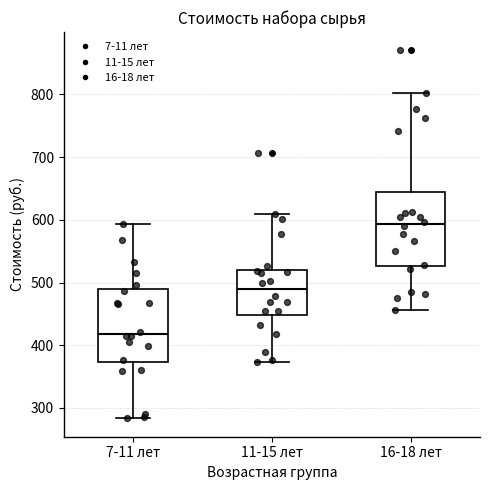

Where is the lower edge of the box for 16-18 лет on the y-axis? The values are not printed on the chart, so give them approximately, as read against the axis.

530